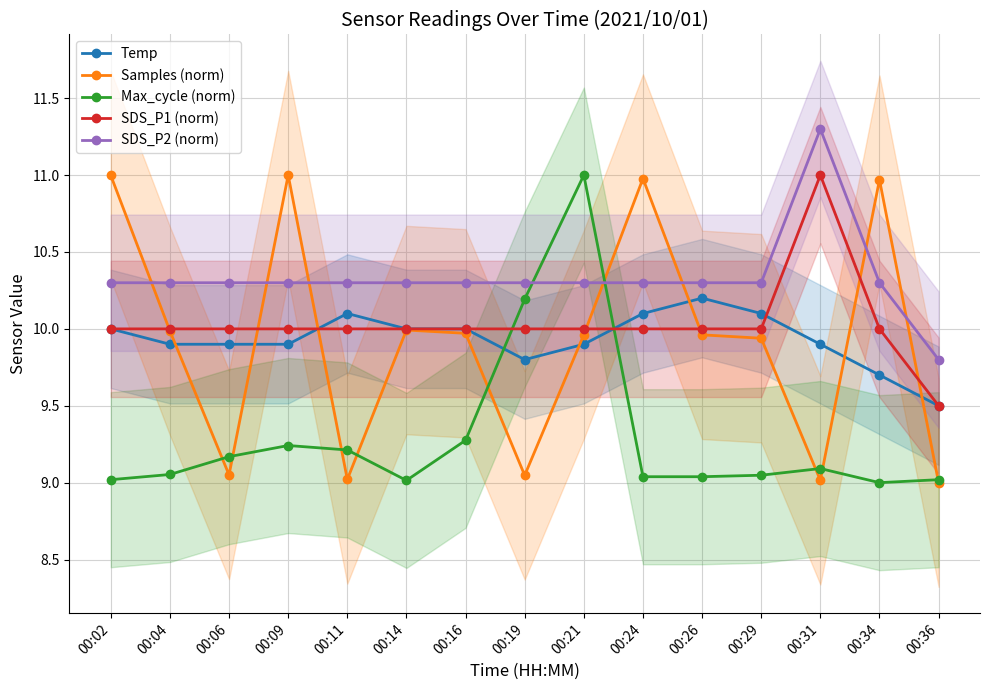

What are all the series names shown in the legend?

Temp, Samples (norm), Max_cycle (norm), SDS_P1 (norm), SDS_P2 (norm)